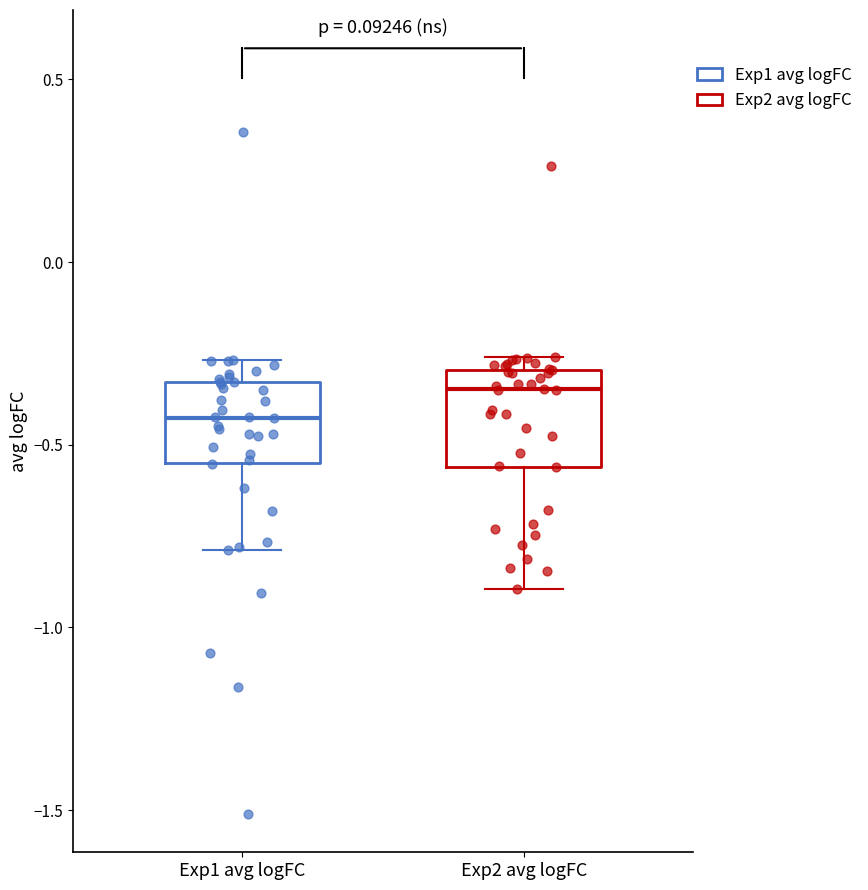

Reading left to right, transcribe this box plot: for each box, give where its median line is, the range the box spans, and where its two whiskers end, as read against the y-axis. The values are not printed on the chart, so give them approximately, as read against the axis.

Exp1 avg logFC: median -0.45, box -0.55 to -0.35, whiskers -0.80 to -0.25
Exp2 avg logFC: median -0.35, box -0.55 to -0.30, whiskers -0.90 to -0.25